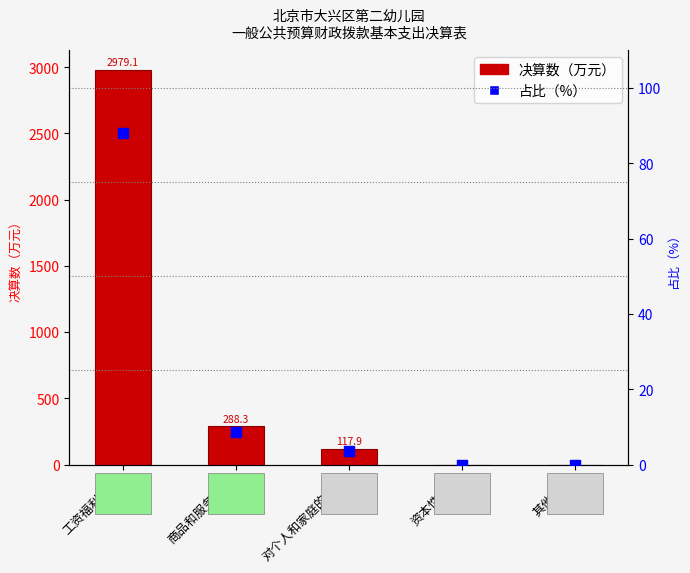

What is the total value across all series at 工资福利支出?

3067.1